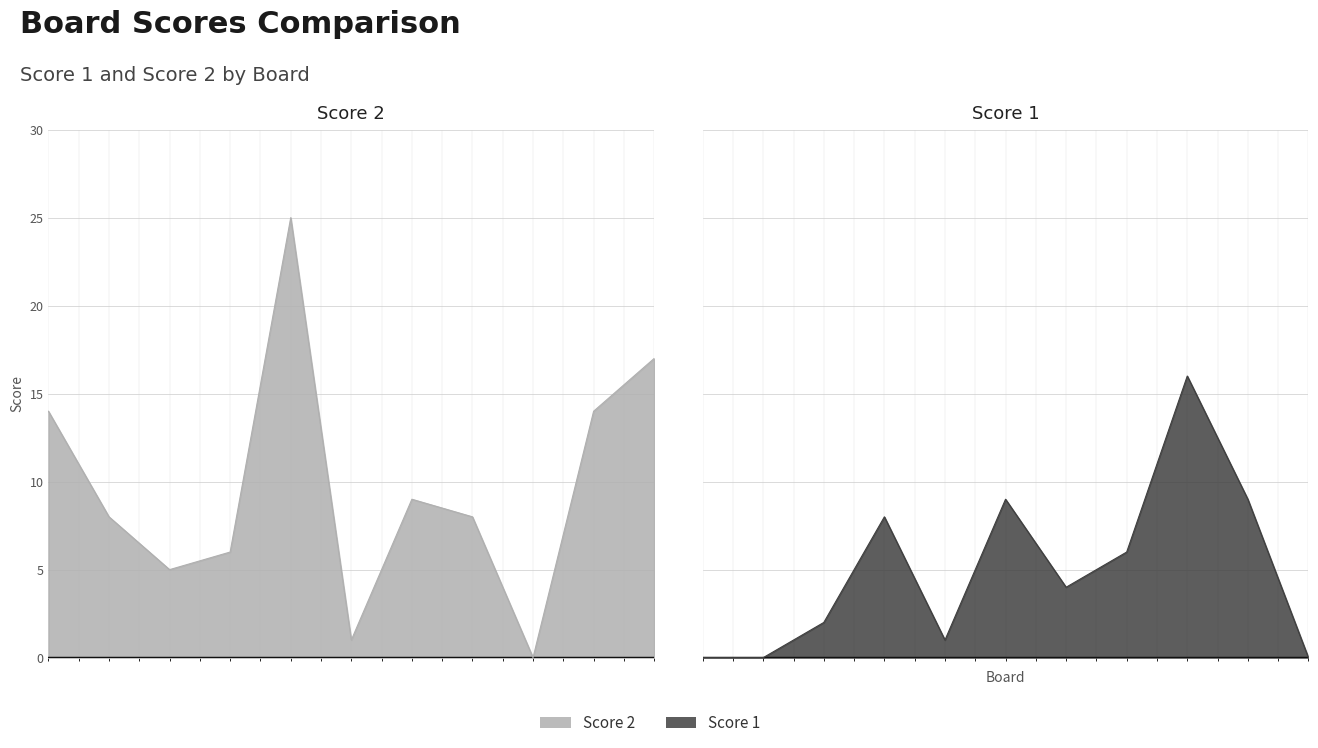

At 3, list the series in order from largest to smallest.

Score 2, Score 1